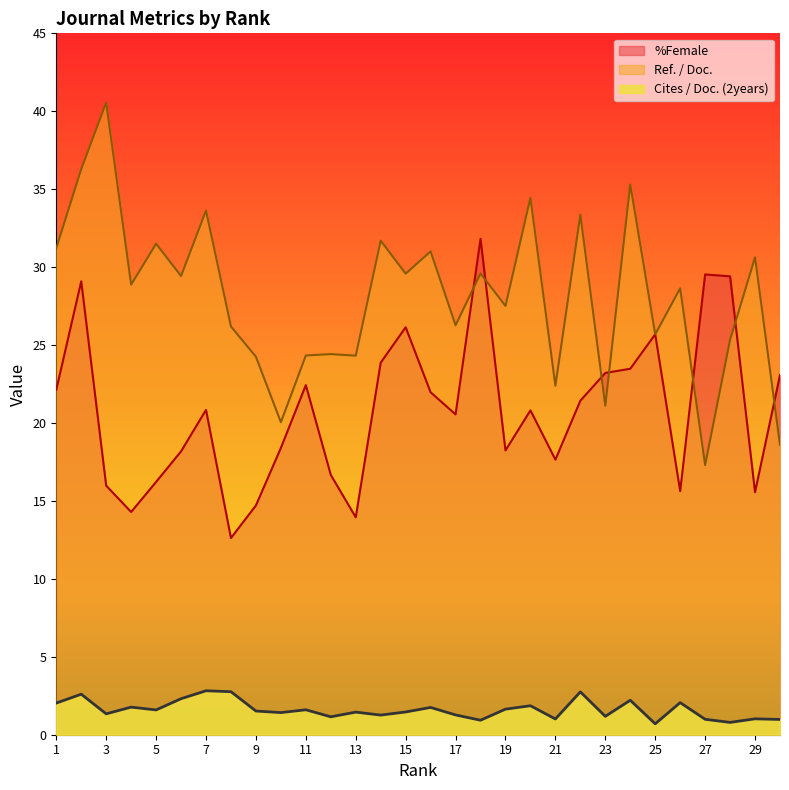

The Ref. / Doc. series shows 15.8 at 1. True or false?

False